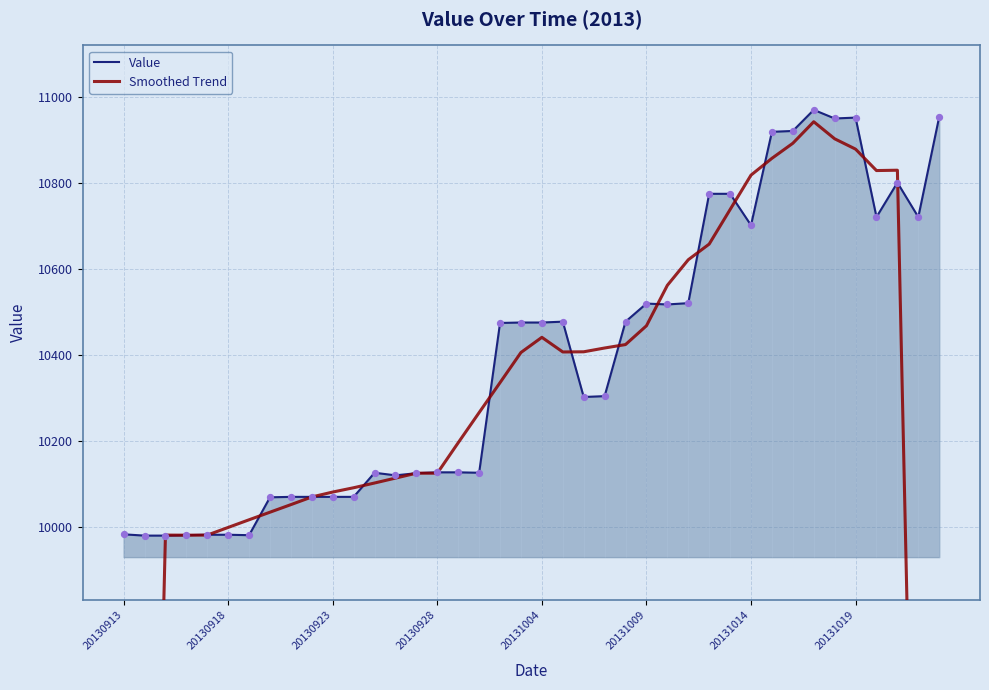

Is it true that Value equals 10128 at 20130928?

True